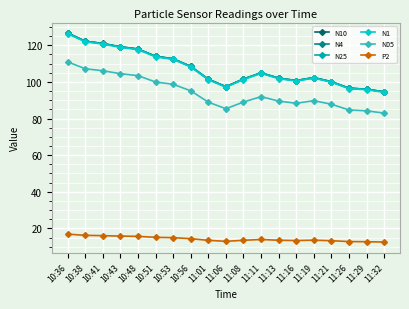

True or false: N10 has more than 0 interior local peaks.

True